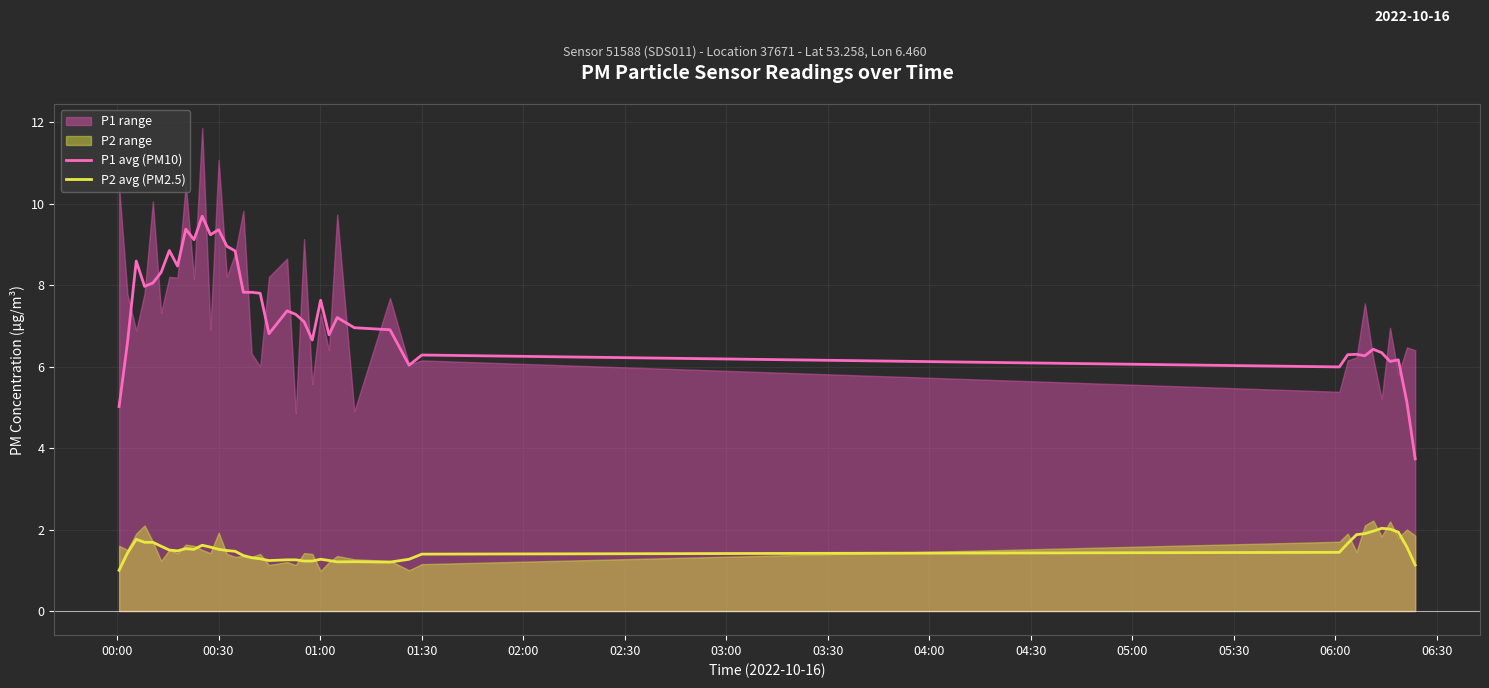

True or false: P2 avg (PM2.5) and P1 avg (PM10) cross at least once.

False